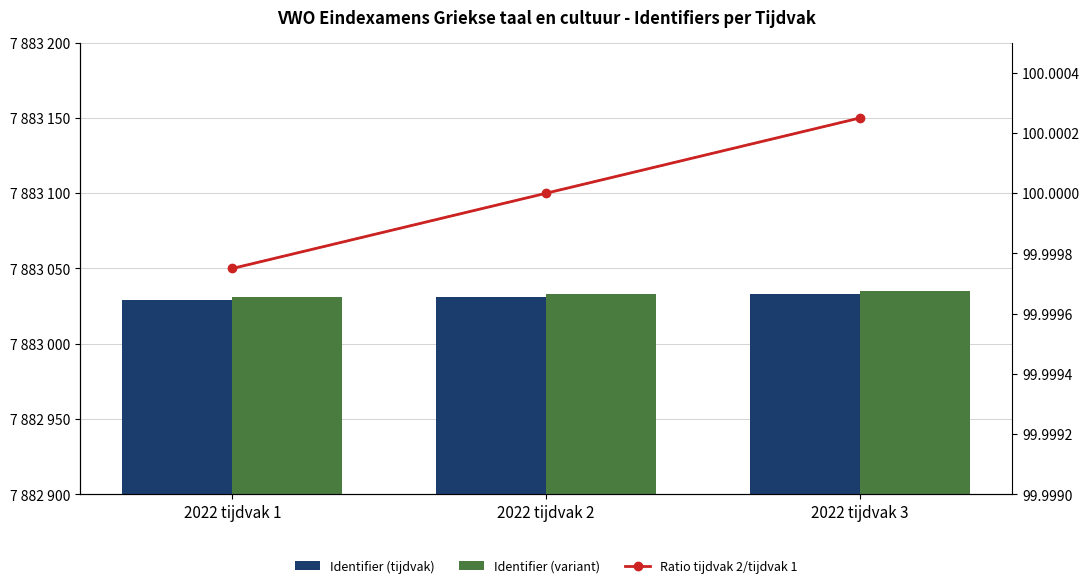

What are all the series names shown in the legend?

Identifier (tijdvak), Identifier (variant), Ratio tijdvak 2/tijdvak 1